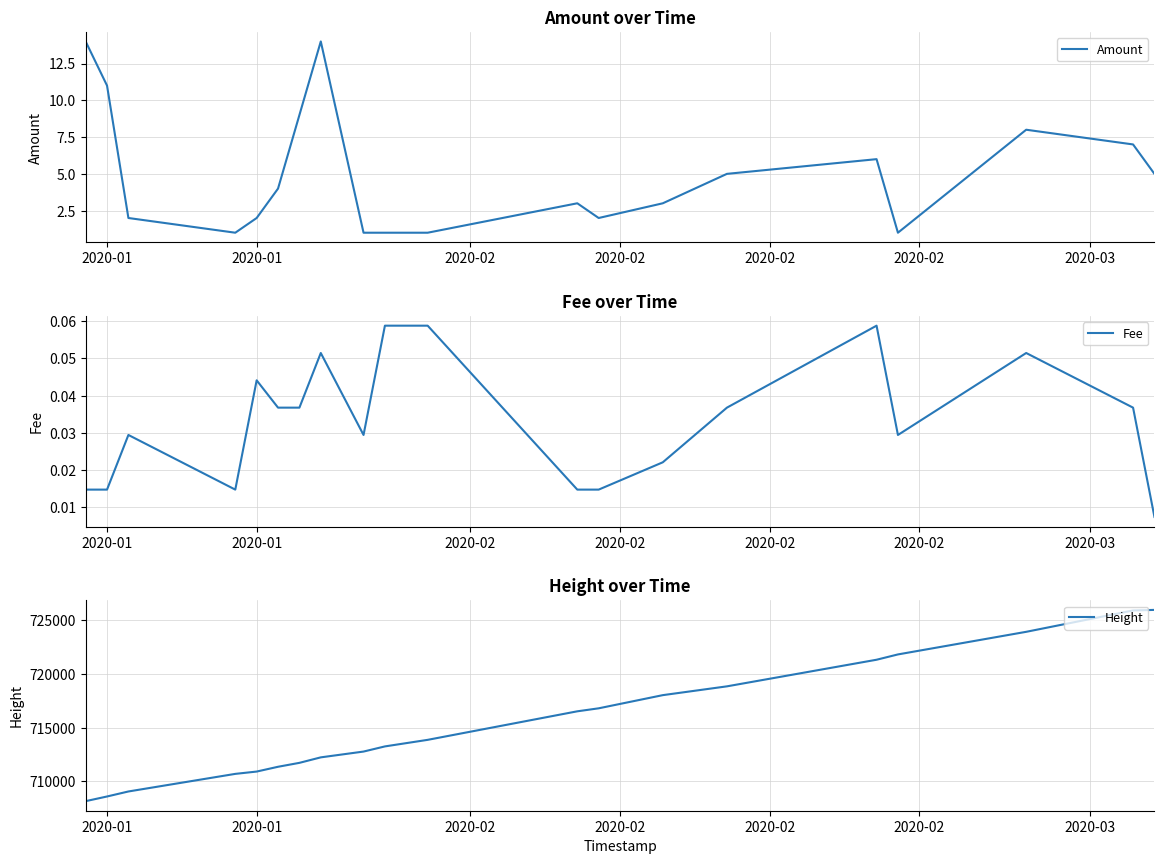

Which series has the widest spread of values?

Height